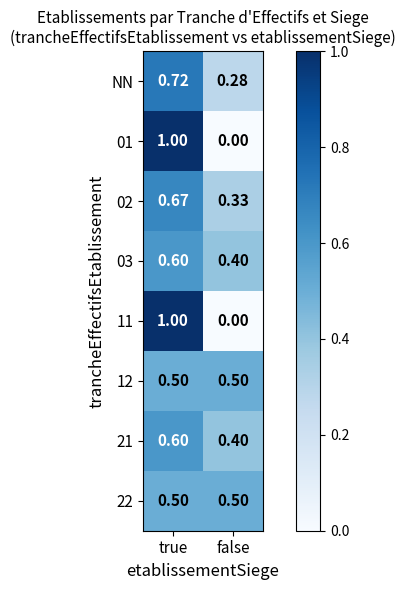

At which label is 03 closest to 0?

false